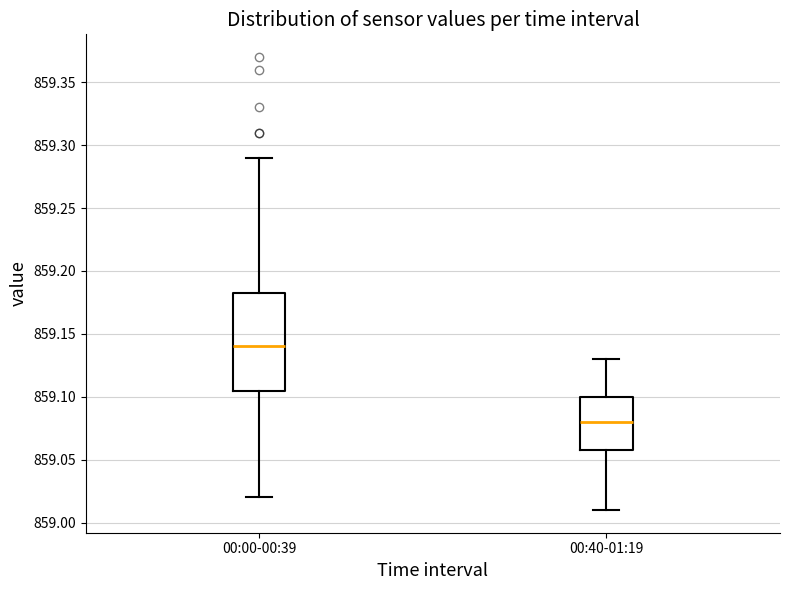

Which box is the tallest, from its lower edge to its upper edge?

00:00-00:39